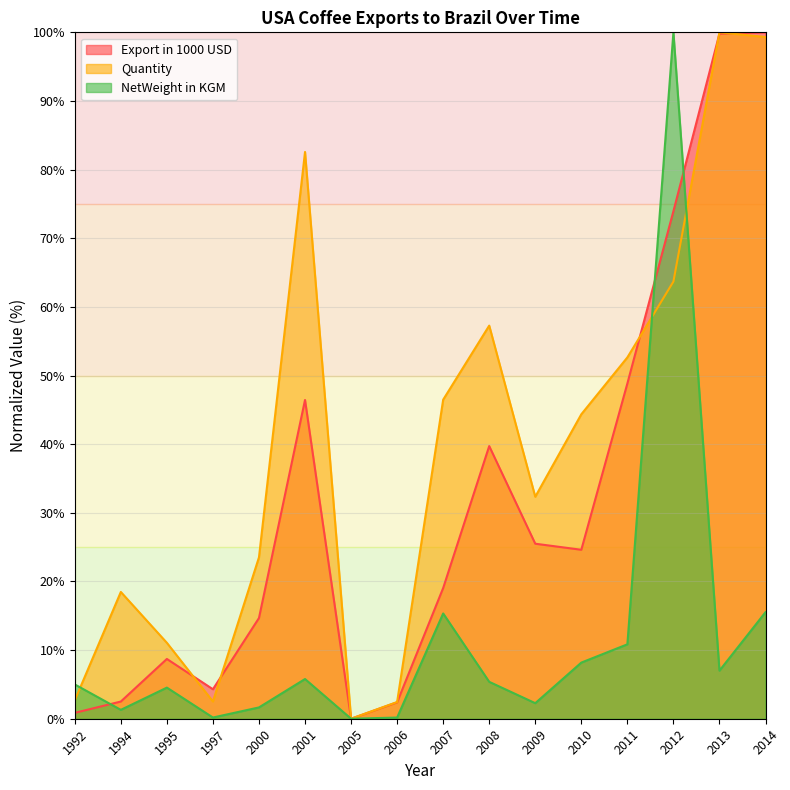

At which category is the sum across all series the highest?

2012